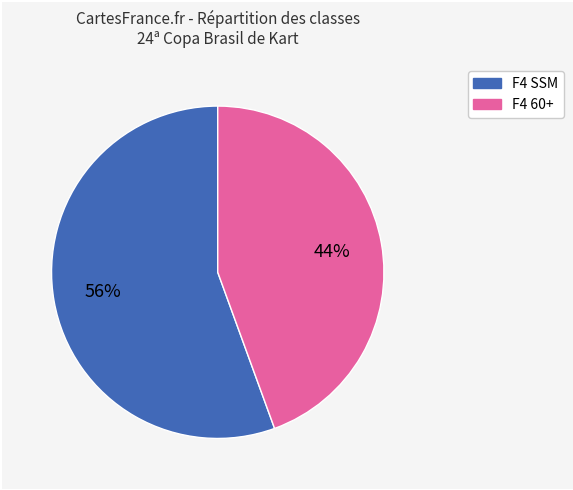

True or false: F4 60+ accounts for 59% of the total.

False